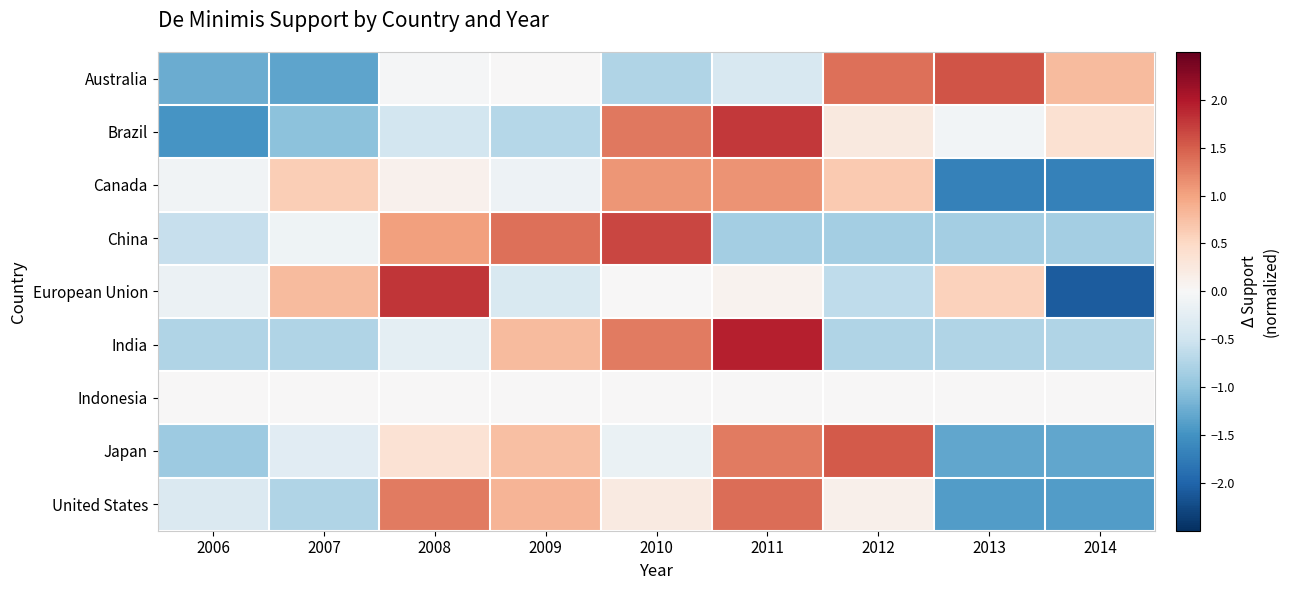

Reading right to left, what are all the values shown in this chart?

Australia: 2014=0.8	2013=1.6	2012=1.4	2011=-0.4	2010=-0.8	2009=0.0	2008=-0.0	2007=-1.3	2006=-1.2
Brazil: 2014=0.4	2013=-0.1	2012=0.3	2011=1.8	2010=1.3	2009=-0.7	2008=-0.4	2007=-1.0	2006=-1.5
Canada: 2014=-1.7	2013=-1.7	2012=0.7	2011=1.1	2010=1.1	2009=-0.1	2008=0.1	2007=0.6	2006=-0.1
China: 2014=-0.8	2013=-0.8	2012=-0.8	2011=-0.8	2010=1.7	2009=1.4	2008=1.0	2007=-0.1	2006=-0.6
European Union: 2014=-2.1	2013=0.6	2012=-0.6	2011=0.1	2010=0.0	2009=-0.4	2008=1.8	2007=0.8	2006=-0.1
India: 2014=-0.8	2013=-0.8	2012=-0.8	2011=1.9	2010=1.3	2009=0.8	2008=-0.2	2007=-0.8	2006=-0.8
Indonesia: 2014=0.0	2013=0.0	2012=0.0	2011=0.0	2010=0.0	2009=0.0	2008=0.0	2007=0.0	2006=0.0
Japan: 2014=-1.3	2013=-1.3	2012=1.5	2011=1.3	2010=-0.2	2009=0.8	2008=0.4	2007=-0.3	2006=-0.9
United States: 2014=-1.4	2013=-1.4	2012=0.1	2011=1.4	2010=0.2	2009=0.9	2008=1.3	2007=-0.7	2006=-0.4